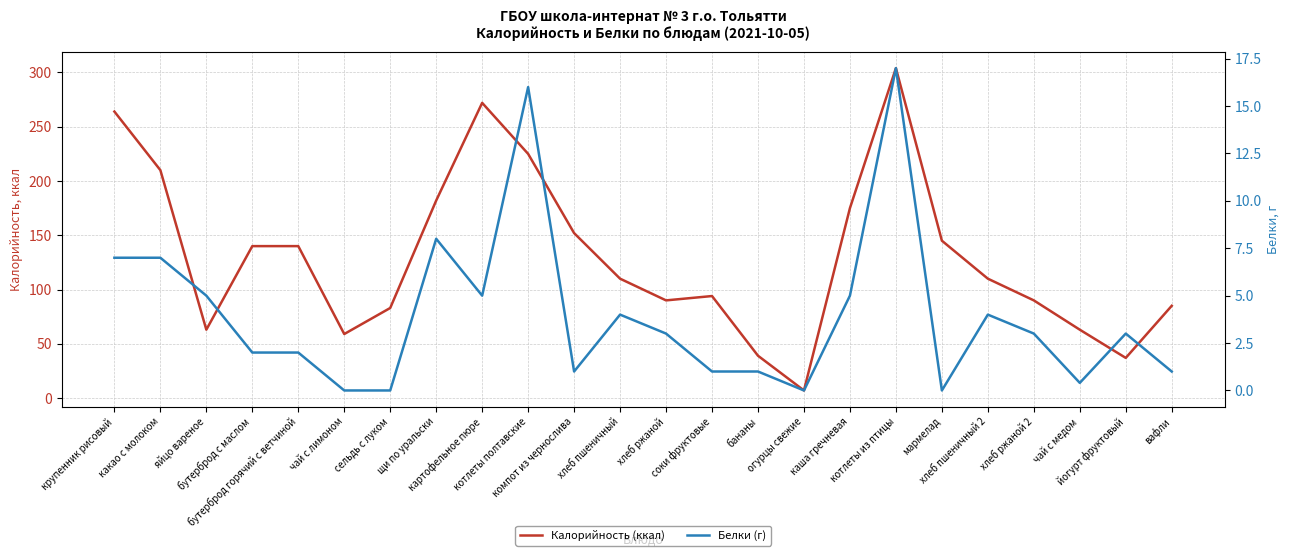

Is the value of Калорийность (ккал) at какао с молоком greater than the value of Белки (г) at котлеты полтавские?

Yes